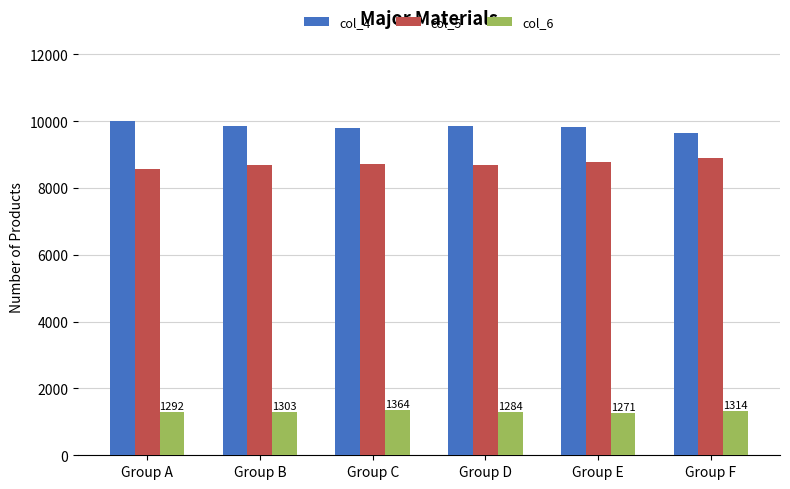

How many groups of bars are there?

6